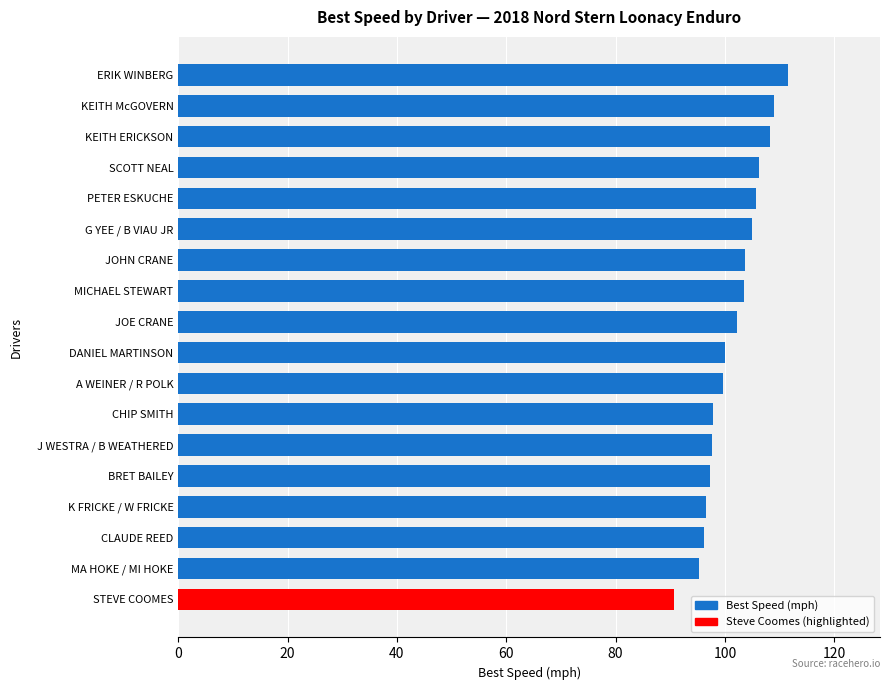

What is the change in value from K FRICKE / W FRICKE to JOHN CRANE?

+7.0